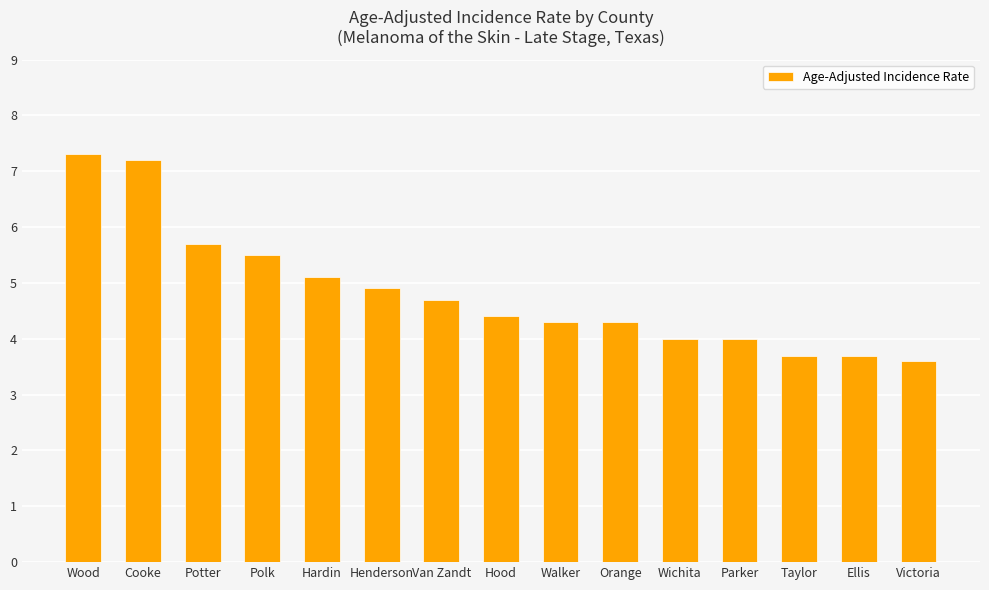

The value at Cooke is 7.2. True or false?

True